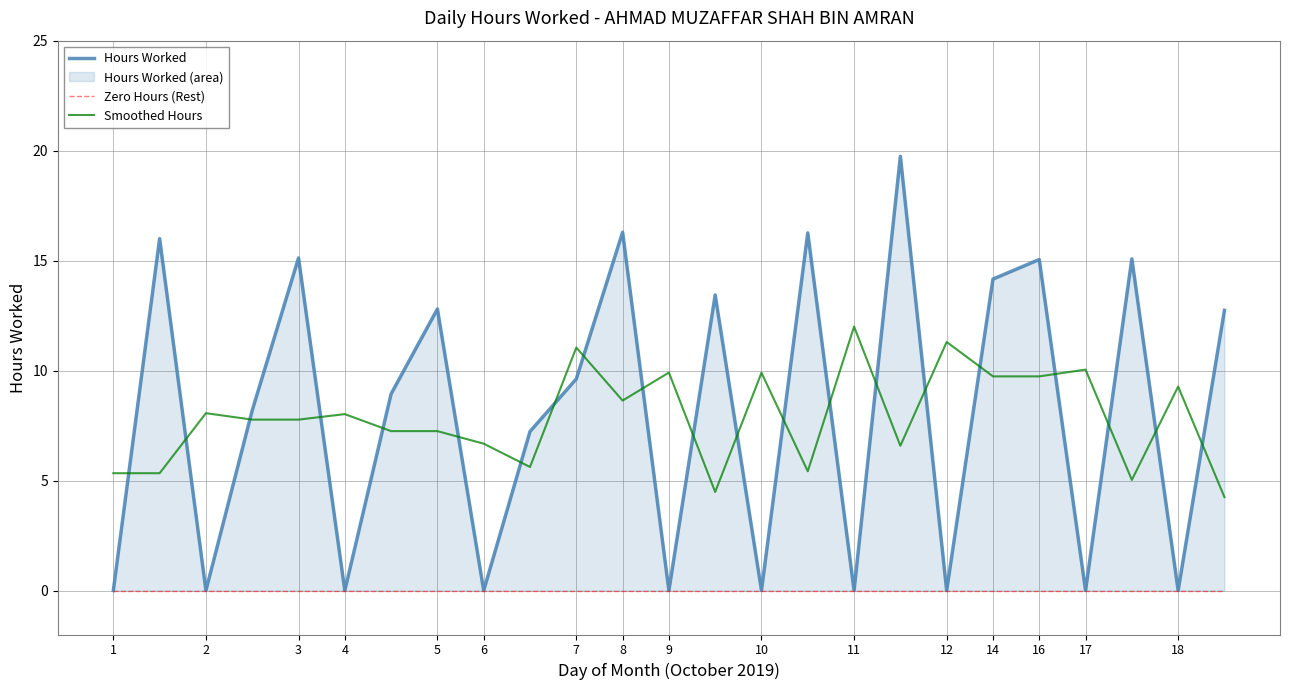

How many lines are shown in the chart?

3